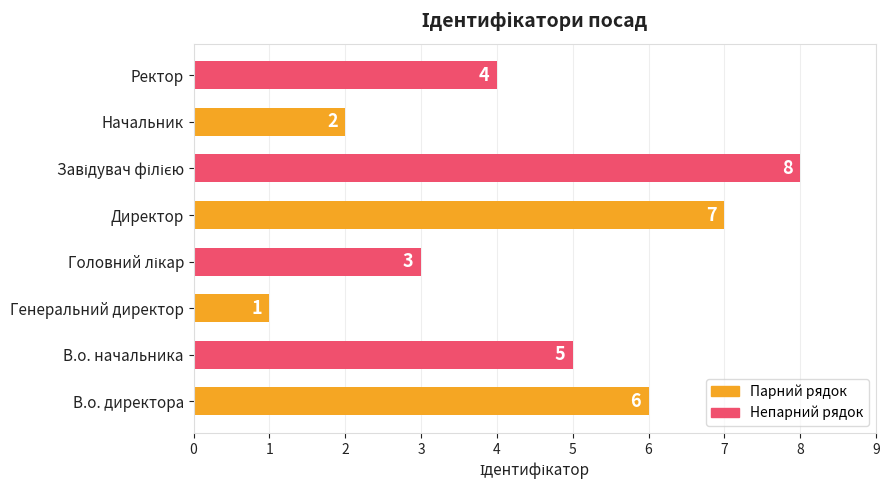

How many values are between 3 and 7?

5